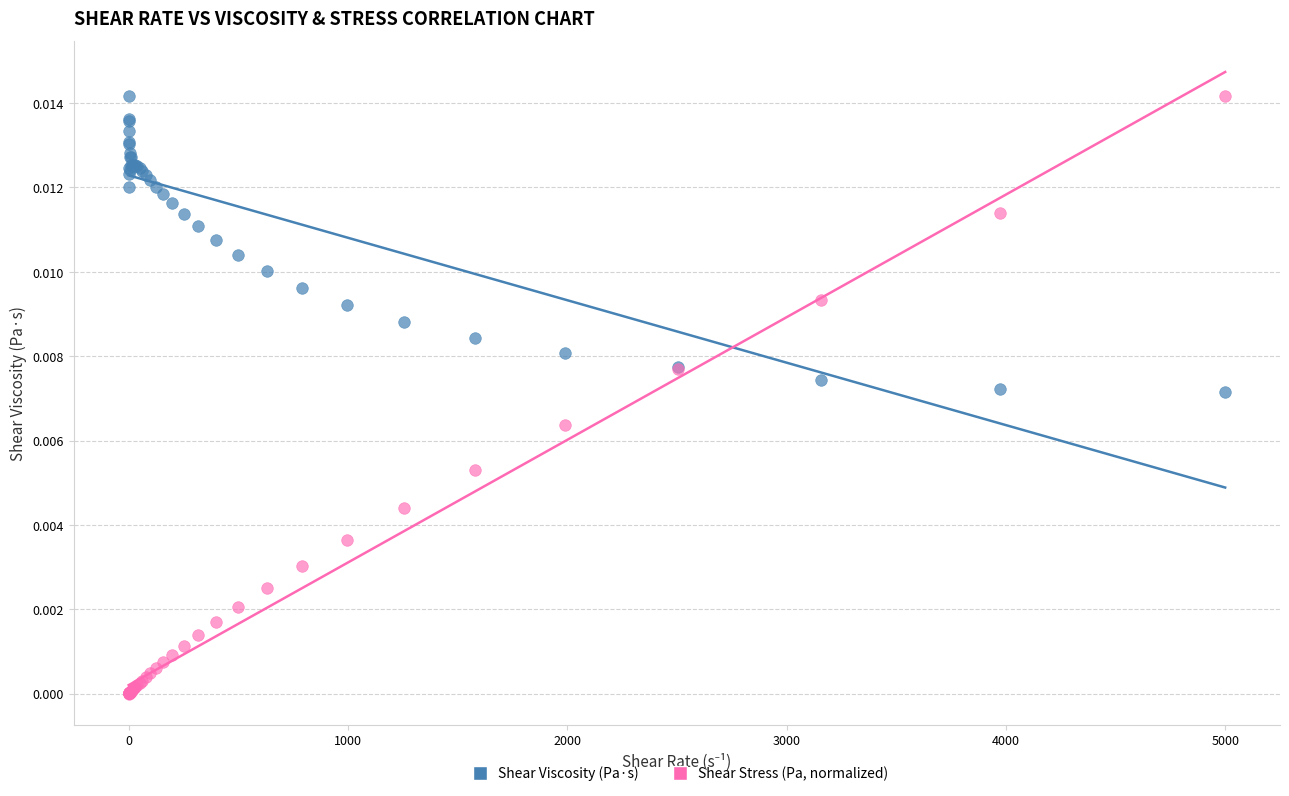

Which series reaches the minimum Y coordinate?

Shear Stress (Pa, normalized)